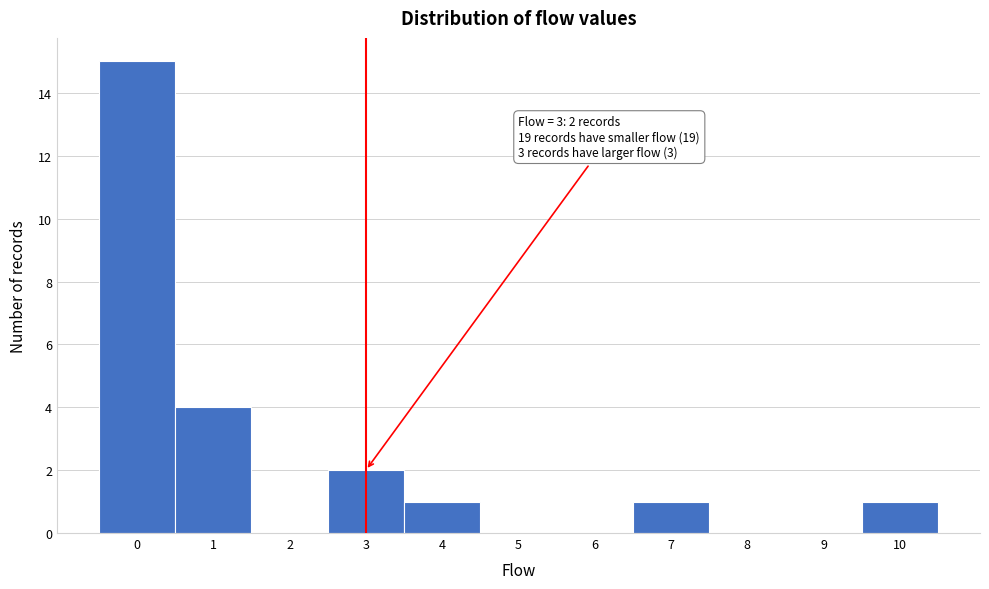

Which range on the x-axis has the tallest bar?

-0.5 to 0.5